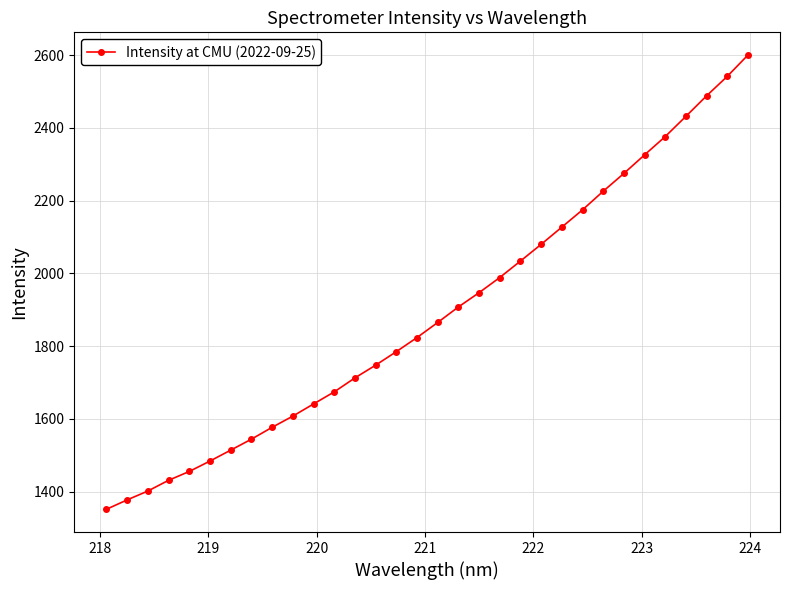

What is the sum of all values?

60514.1